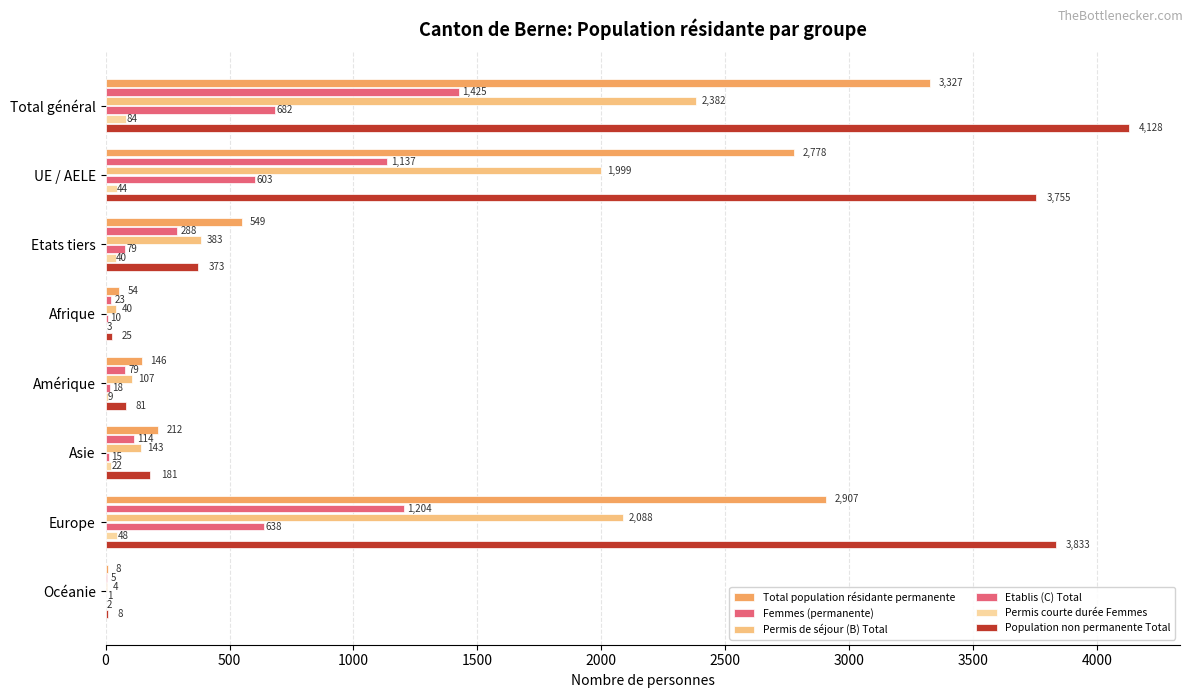

What is the value of the Population non permanente Total bar at the 6th from the left?

181